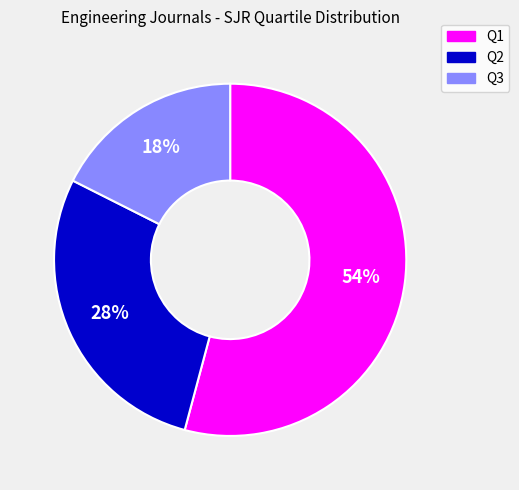

To the nearest percent, what is the combined percentage of Q2 and Q1?

82%